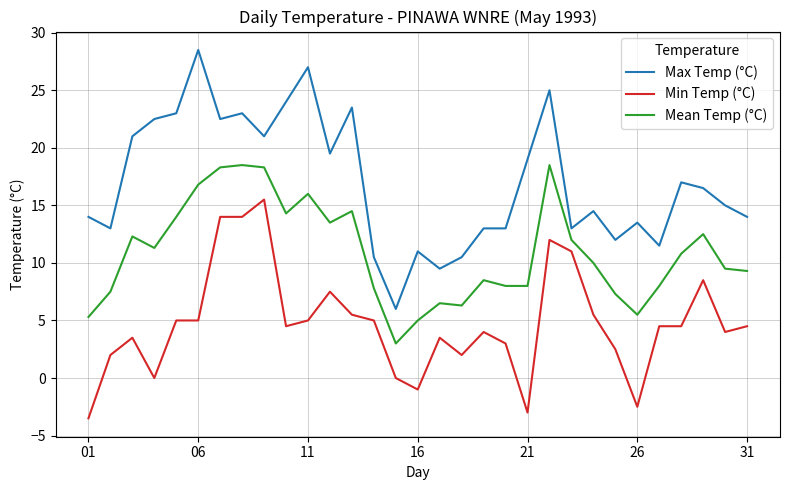

List the series in order of their peak value, lowest first.

Min Temp (°C), Mean Temp (°C), Max Temp (°C)